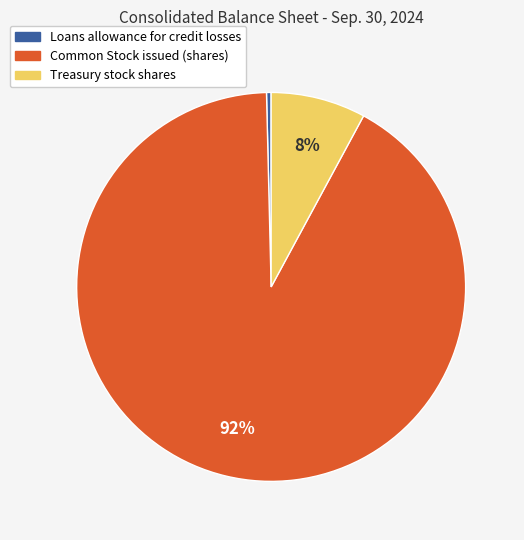

To the nearest percent, what is the difference between the Treasury stock shares and Common Stock issued (shares) slice percentages?

84%